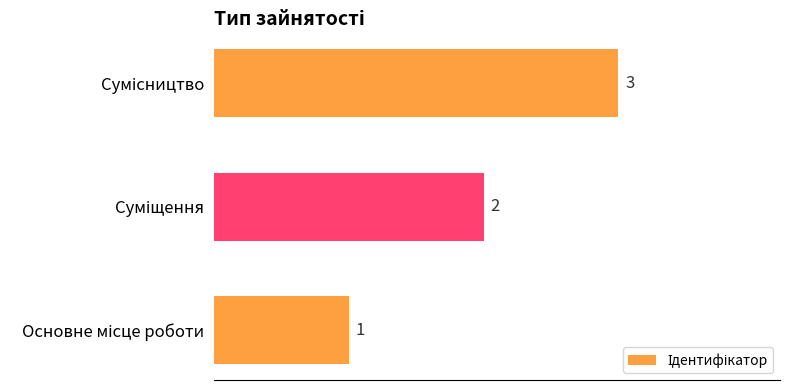

Count the values in the range 1 to 3.

3